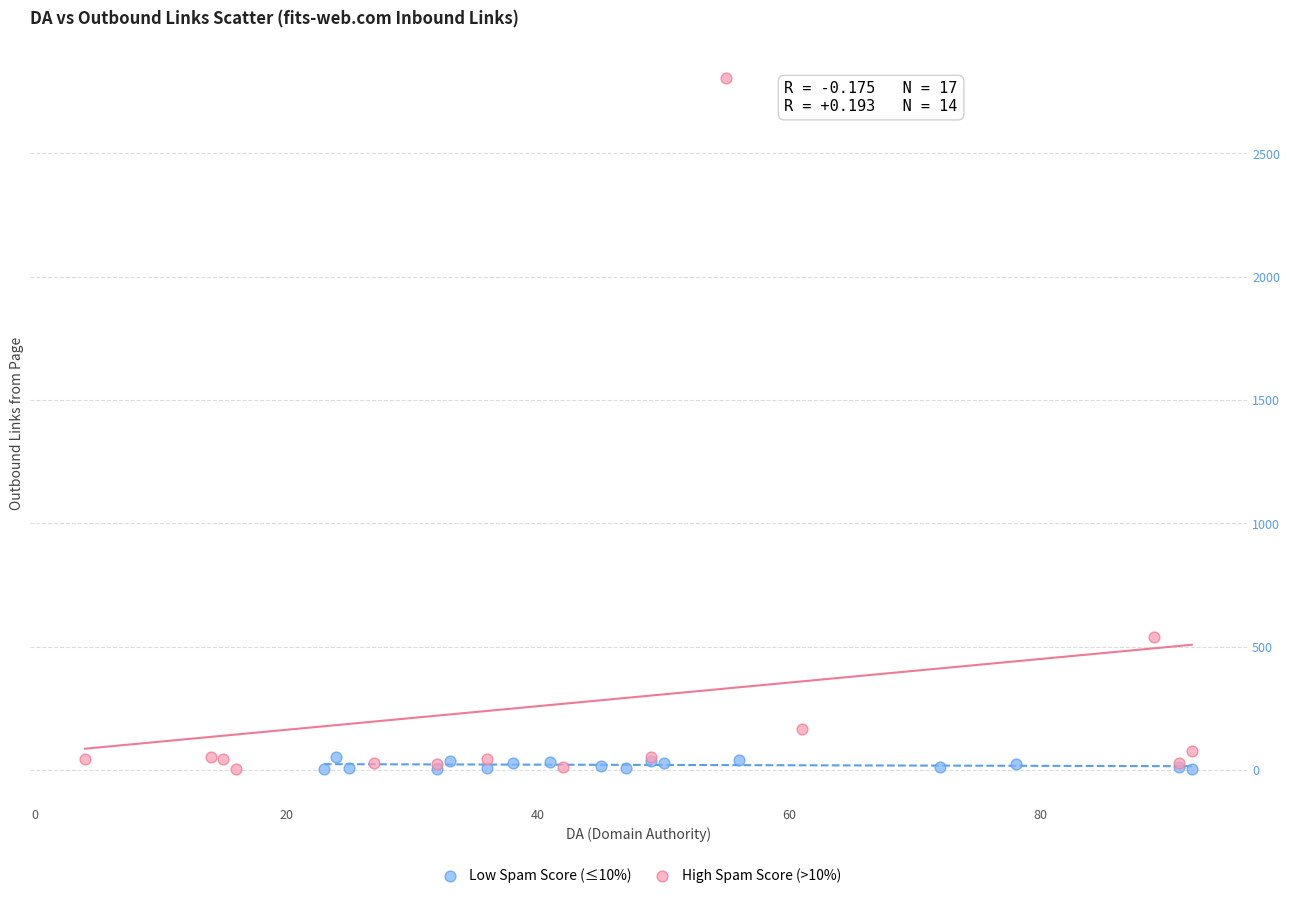

What are all the series names shown in the legend?

Low Spam Score (≤10%), High Spam Score (>10%)